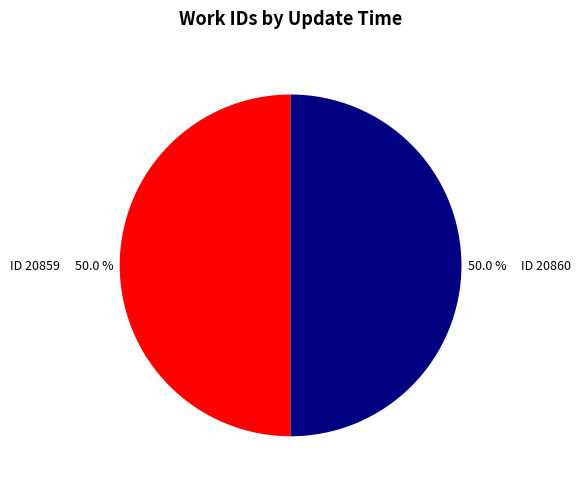

Is the sum of ID 20860 and ID 20859 greater than half?

Yes